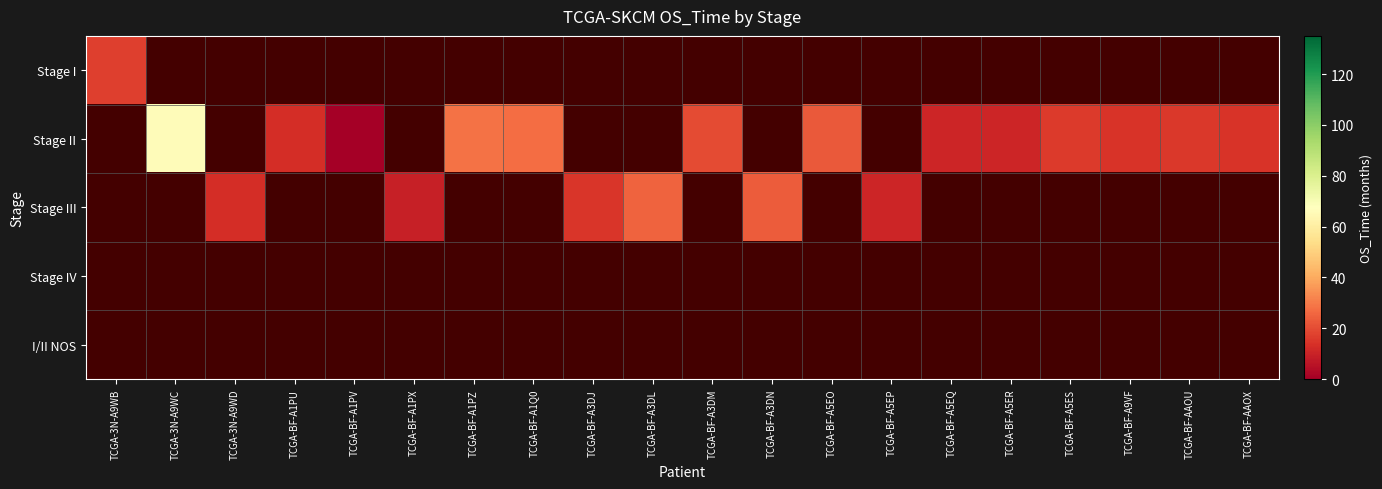

Which category has the highest value in the Stage II series?

TCGA-3N-A9WB